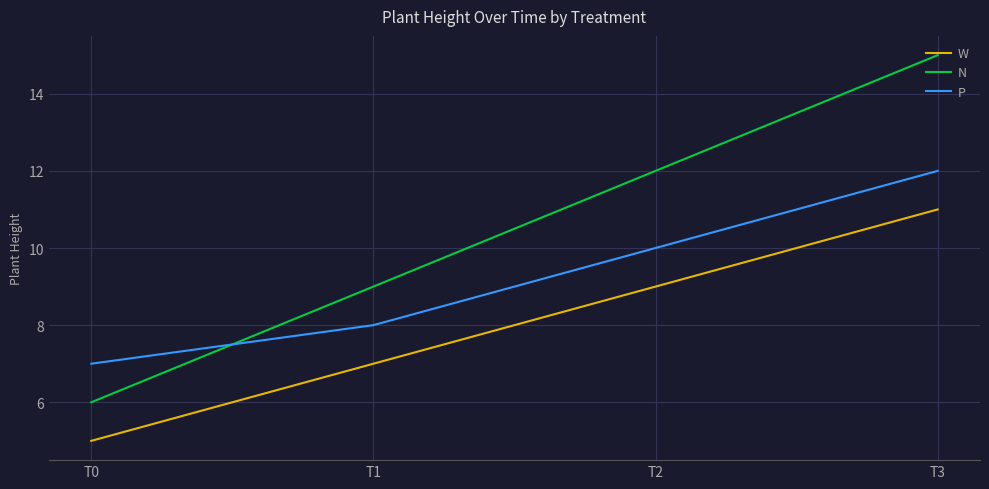

Reading left to right, what are all the values shown in this chart?

W: T0=5	T1=7	T2=9	T3=11
N: T0=6	T1=9	T2=12	T3=15
P: T0=7	T1=8	T2=10	T3=12